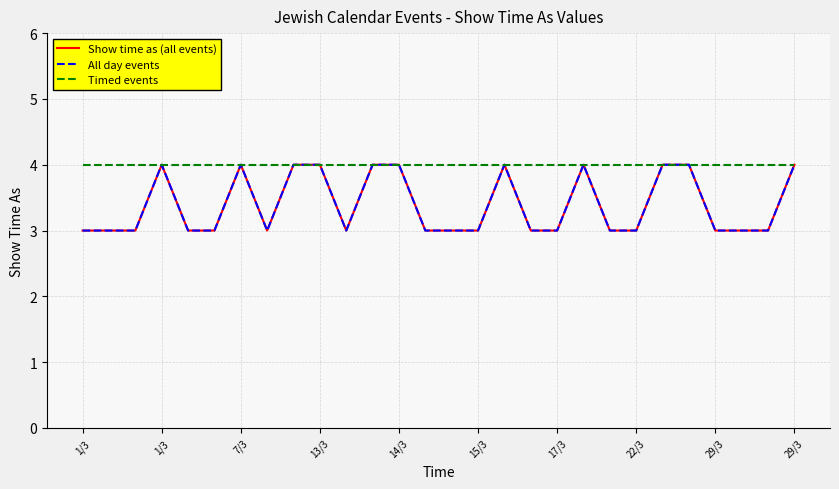

Which series has the largest total across all categories?

Timed events